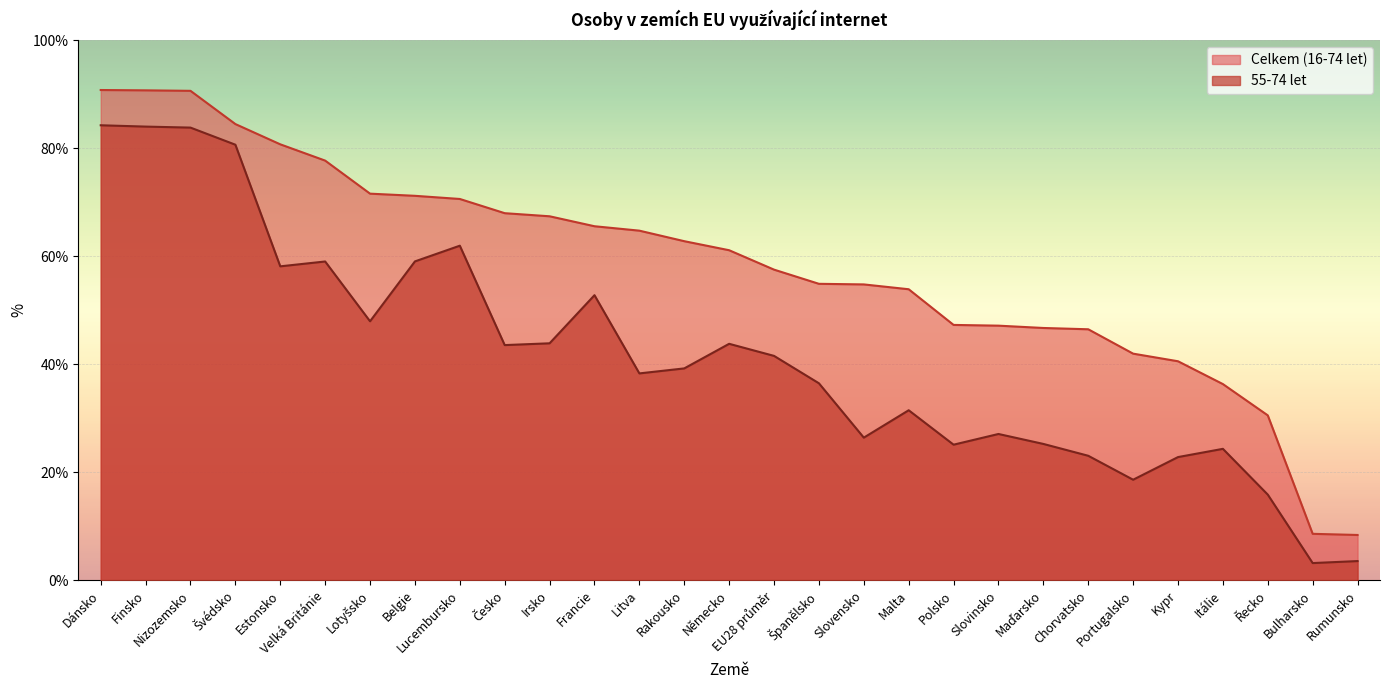

What is the difference between the second highest and minimum values in the Celkem (16-74 let) series?

82.4